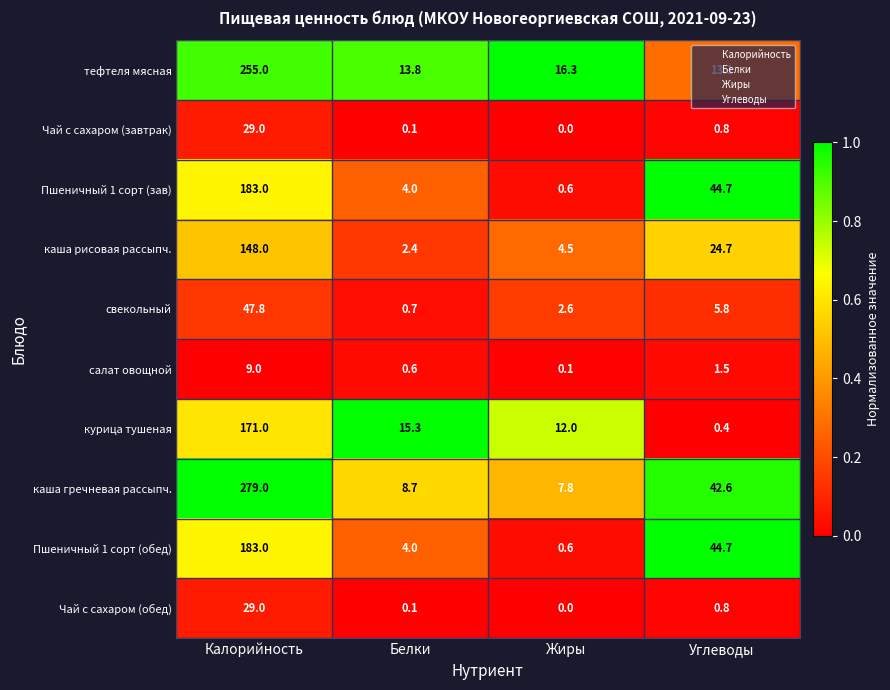

The value of Чай с сахаром (завтрак) at Жиры is 19.4. True or false?

False